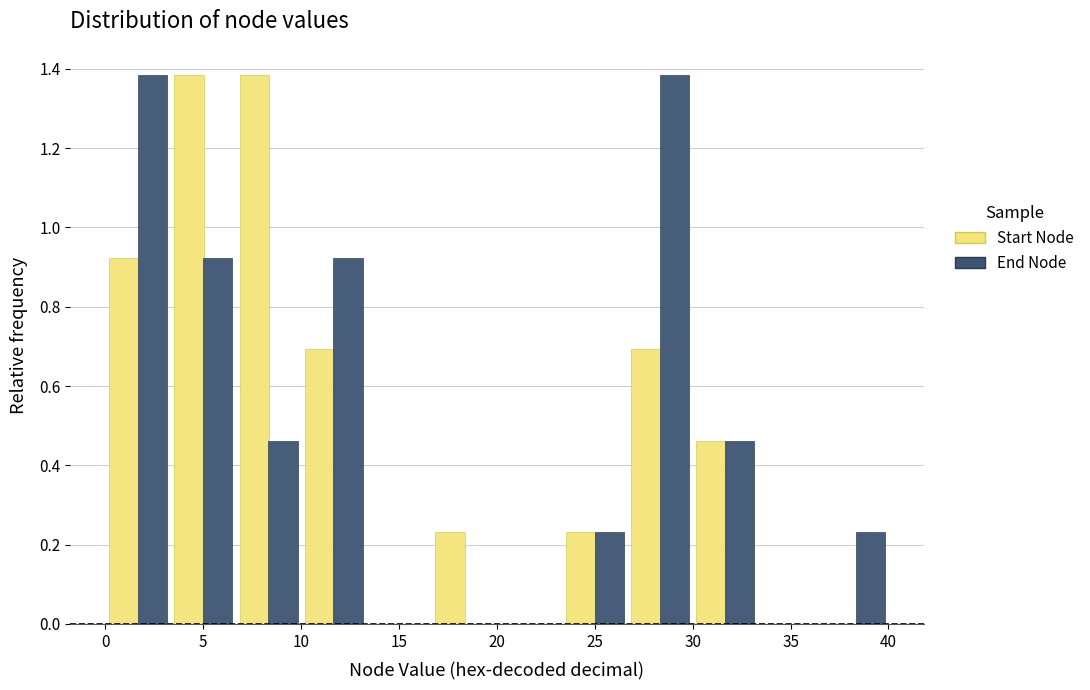

Reading left to right, list every range on the x-axis with the height of the bar of each series over it. Neither the bar edges nor the heights are printed on the chart, so give them approximately, as read against the axes.

0.0 to 3.5: Start Node=0.92	End Node=1.38
3.5 to 6.5: Start Node=1.38	End Node=0.92
6.5 to 10.0: Start Node=1.38	End Node=0.46
10.0 to 13.5: Start Node=0.70	End Node=0.92
13.5 to 16.5: Start Node=0	End Node=0
16.5 to 20.0: Start Node=0.24	End Node=0
20.0 to 23.5: Start Node=0	End Node=0
23.5 to 26.5: Start Node=0.24	End Node=0.24
26.5 to 30.0: Start Node=0.70	End Node=1.38
30.0 to 33.5: Start Node=0.46	End Node=0.46
33.5 to 36.5: Start Node=0	End Node=0
36.5 to 40.0: Start Node=0	End Node=0.24